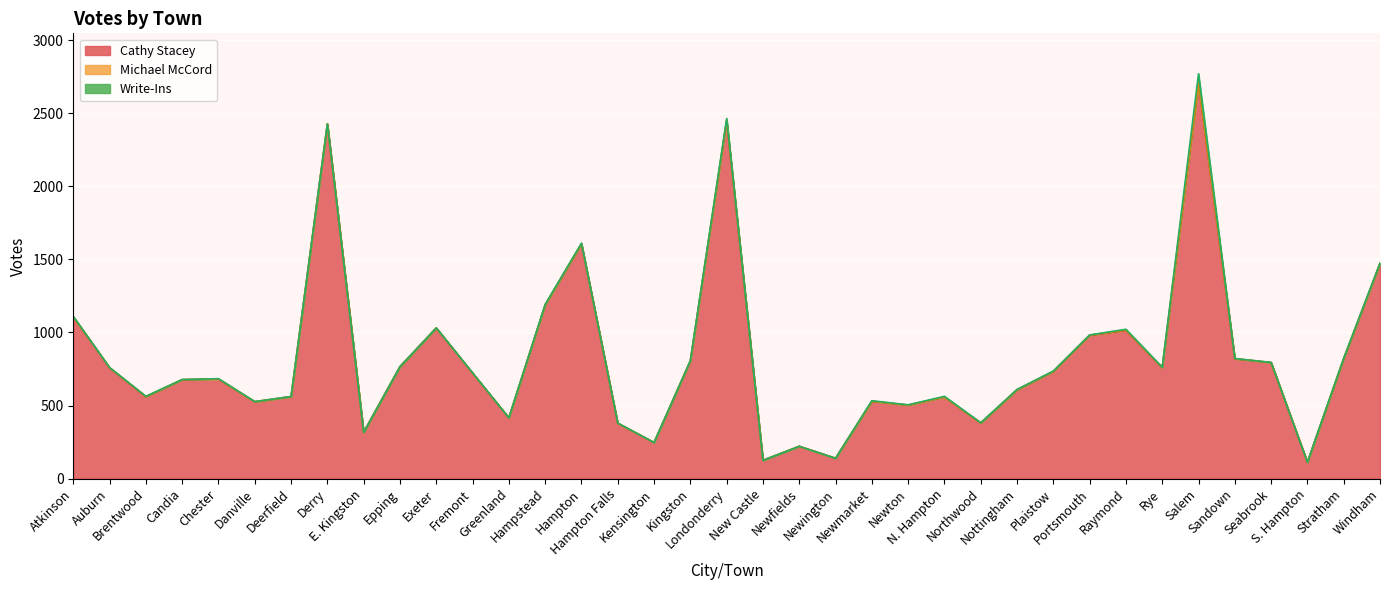

Where is Cathy Stacey nearest to the value 1408?

Windham